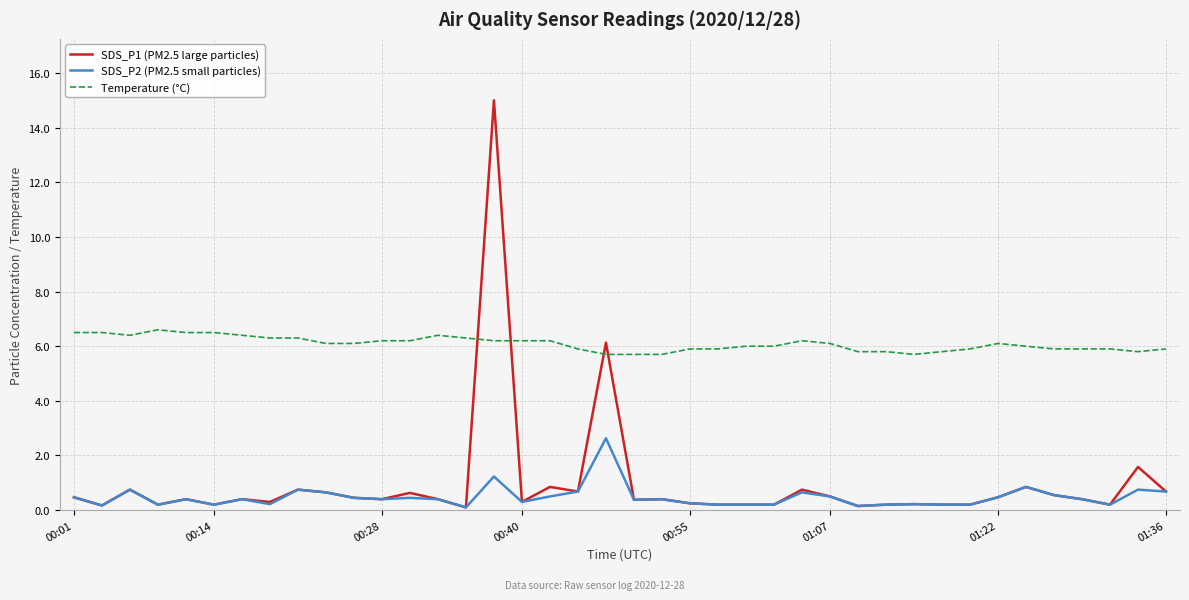

Which series has the largest total across all categories?

Temperature (°C)